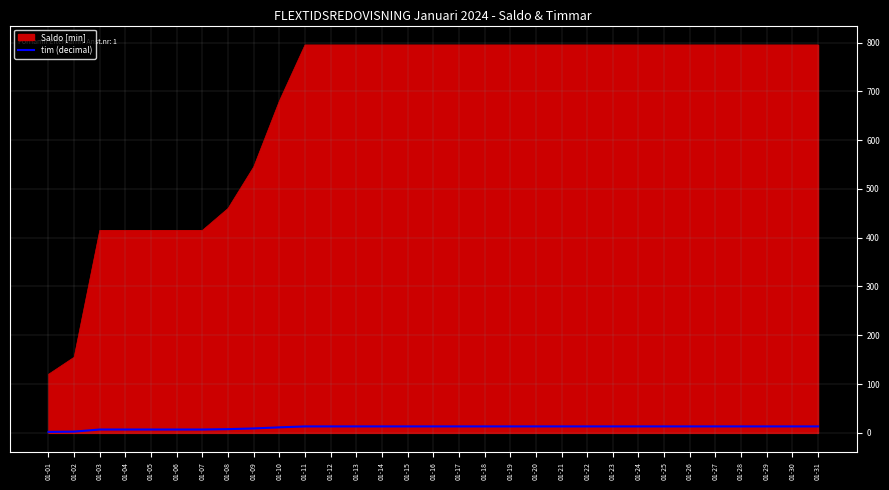

What is the minimum value shown in the chart?

2.0